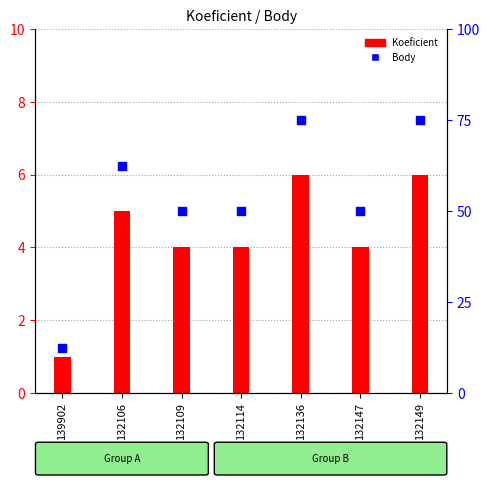

Which series has the largest total across all categories?

Body